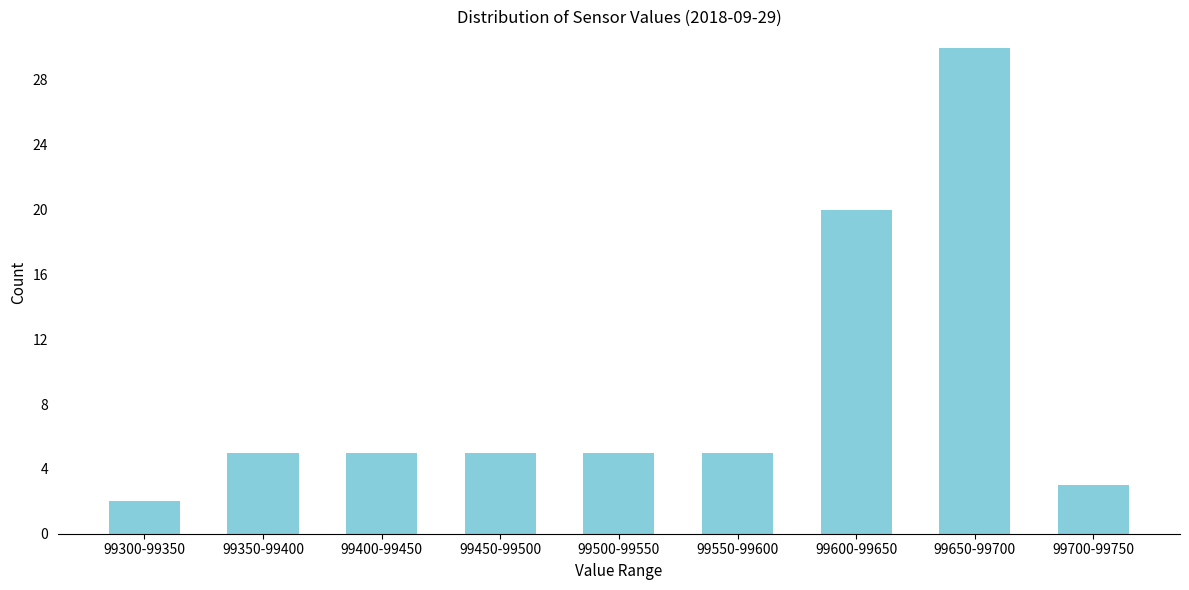

Reading left to right, list all the values displayed in this chart.

99300-99350=2	99350-99400=5	99400-99450=5	99450-99500=5	99500-99550=5	99550-99600=5	99600-99650=20	99650-99700=30	99700-99750=3